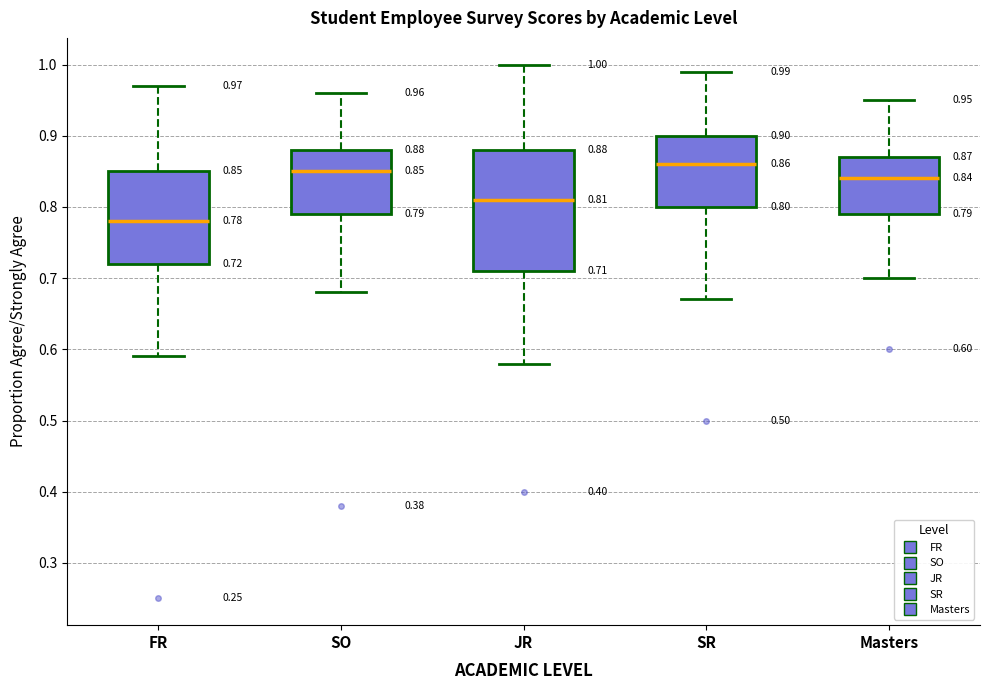

Which box has the highest median line?

SR